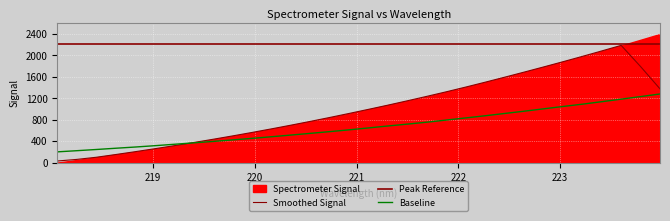

Reading right to left, transcribe all the data shown in this chart.

1280.0	1231.4	1183.3	1136.1	1089.7	1046.5	1002.7	958.3	916.1	873.7	833.2	793.6	753.7	717.7	682.9	646.7	610.8	577.3	545.0	513.3	481.8	451.5	422.6	394.5	367.7	341.0	314.5	289.9	267.3	243.9	221.5	200.0